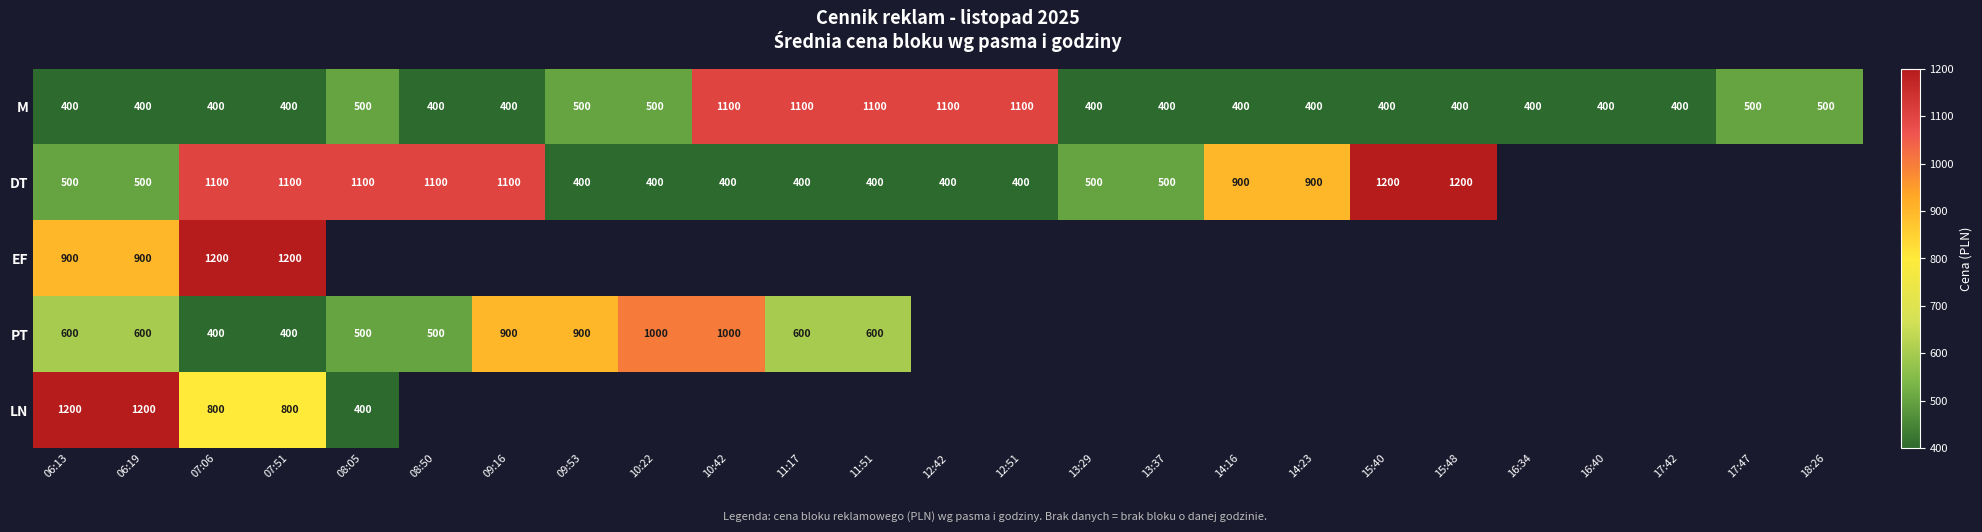

True or false: EF has a value of 2144 at 07:06.

False